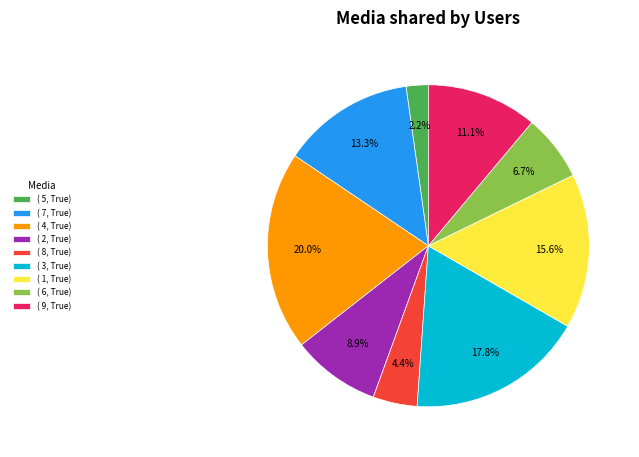

How many slices are in this pie chart?

9